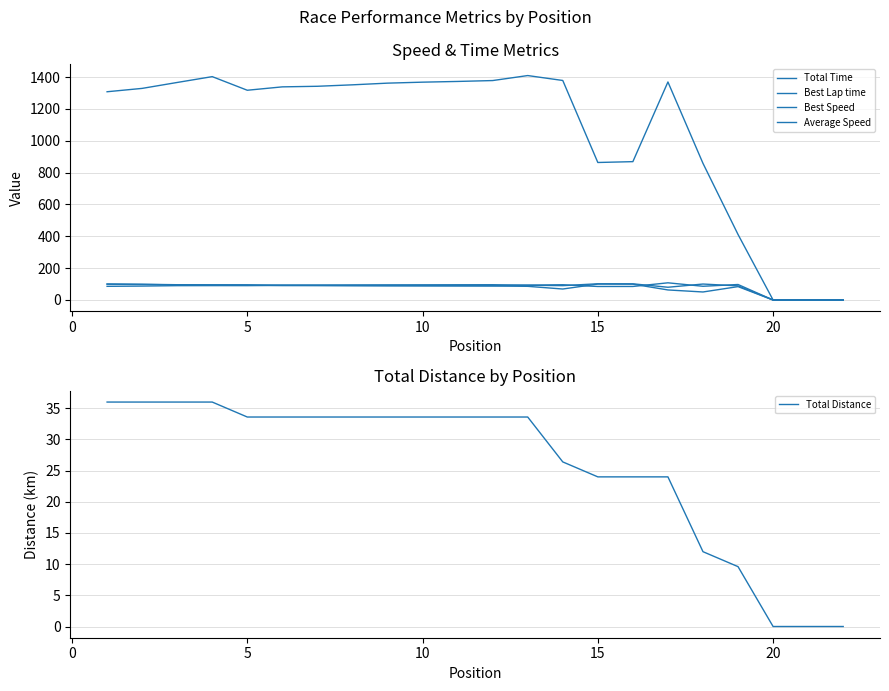

Which series has the largest range (max minus min)?

Total Time